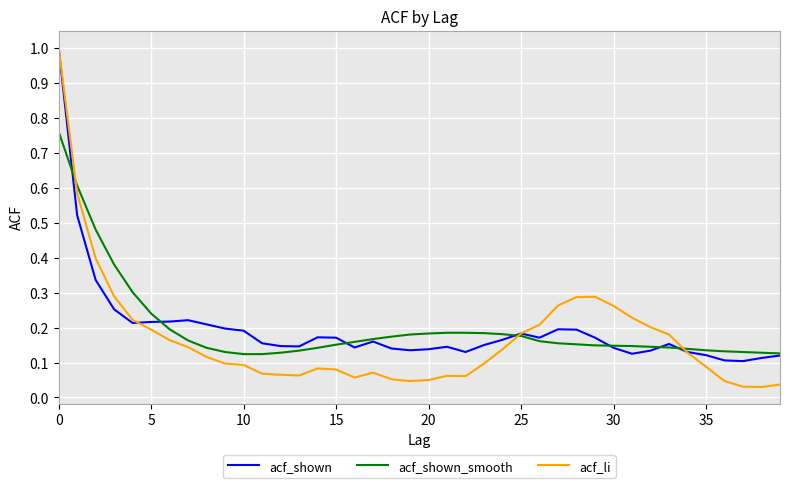

What are all the series names shown in the legend?

acf_shown, acf_shown_smooth, acf_li